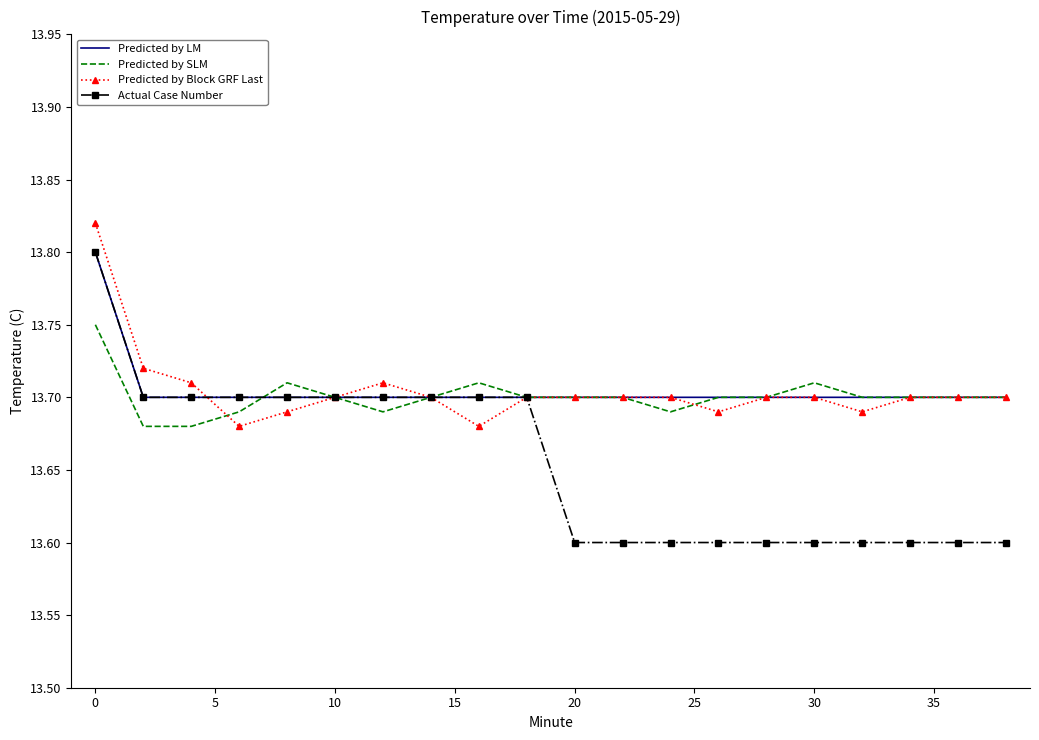

What is the difference between the second highest and second lowest values in the Actual Case Number series?

0.1